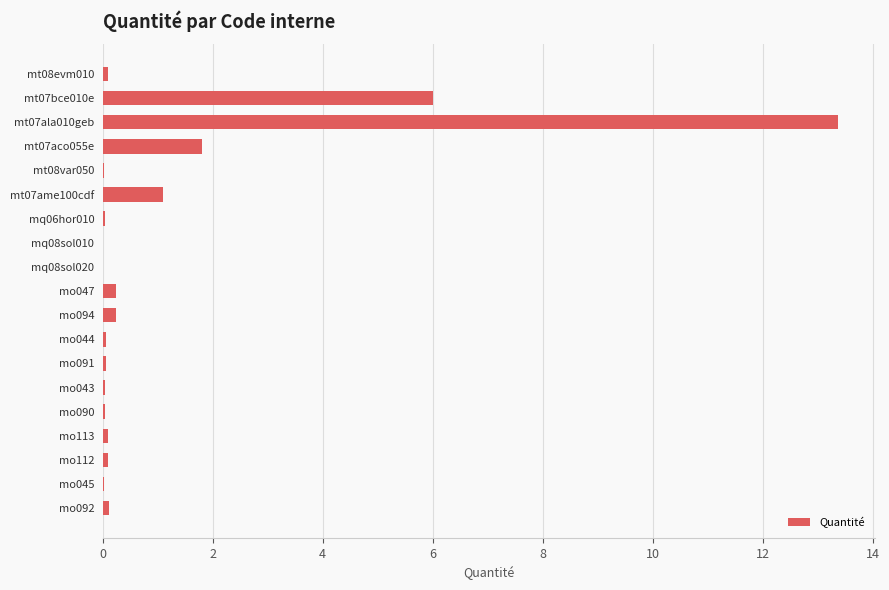

Does the chart contain stacked bars?

No